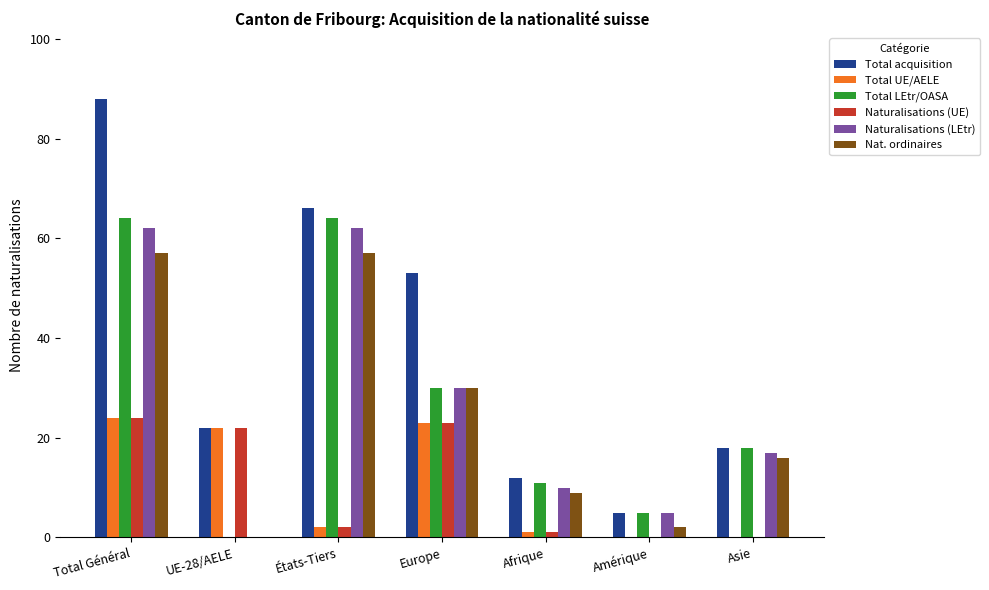

Between Total Général and Asie, which series saw the biggest shift?

Total acquisition